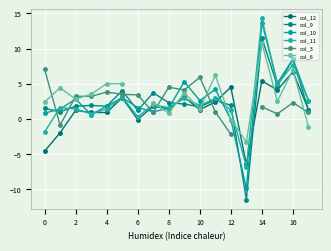

The col_10 series shows 2.8 at 2. True or false?

True